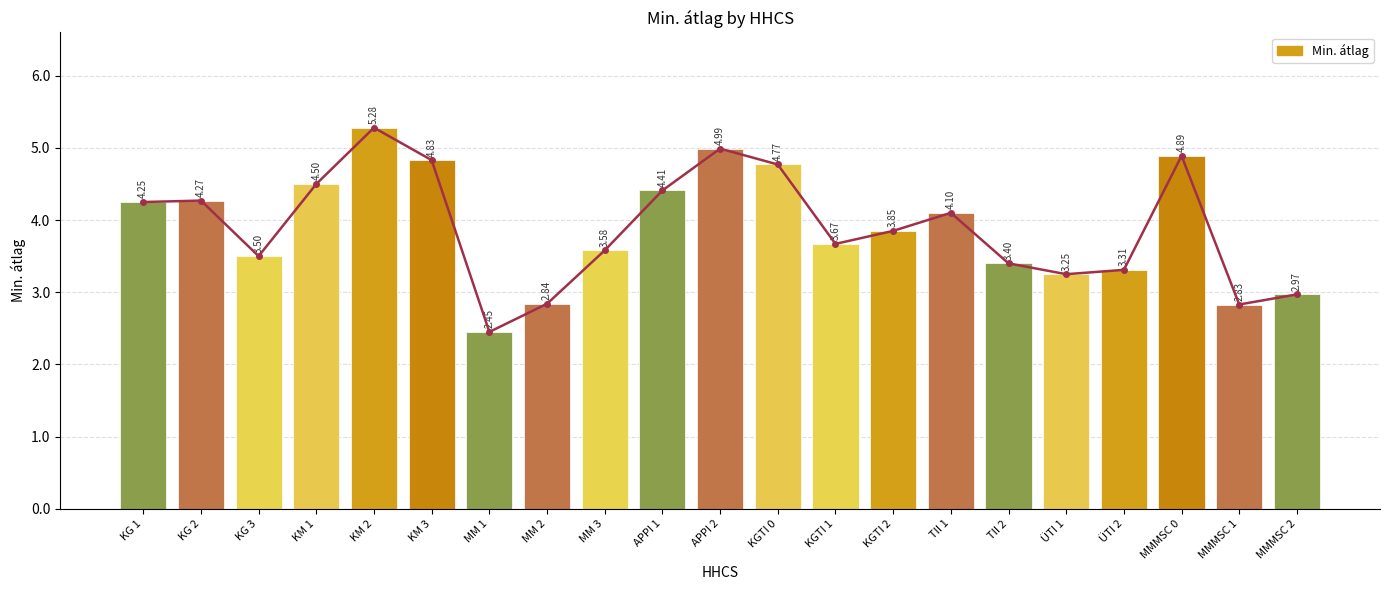

Does the chart contain any negative values?

No